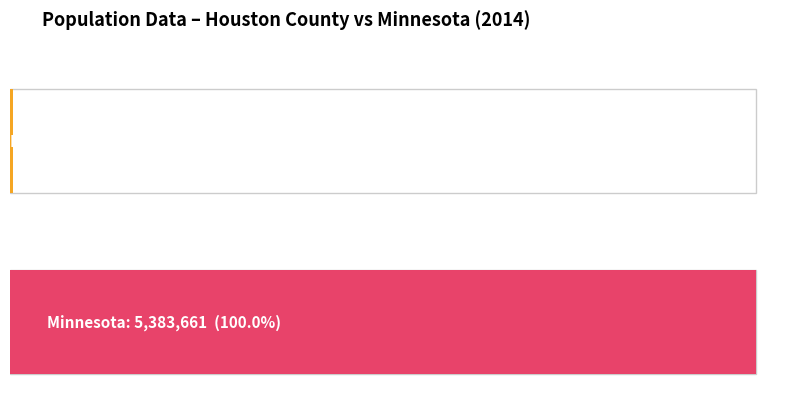

Is it true that Houston County equals 0 at Percent?

False